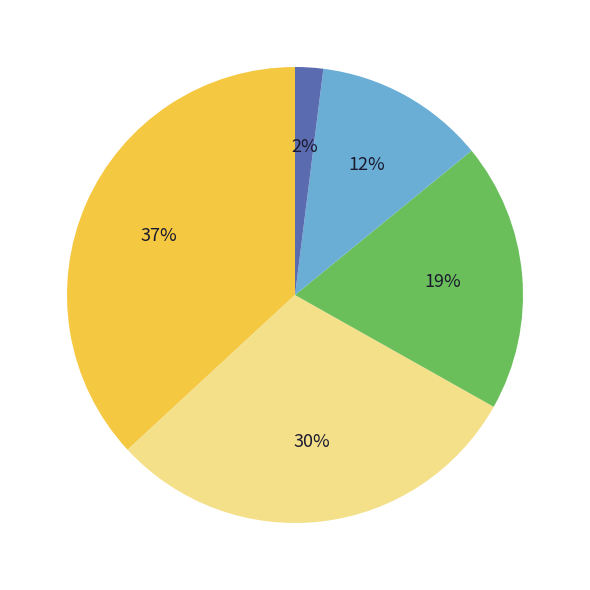

How many segments does this pie chart have?

5